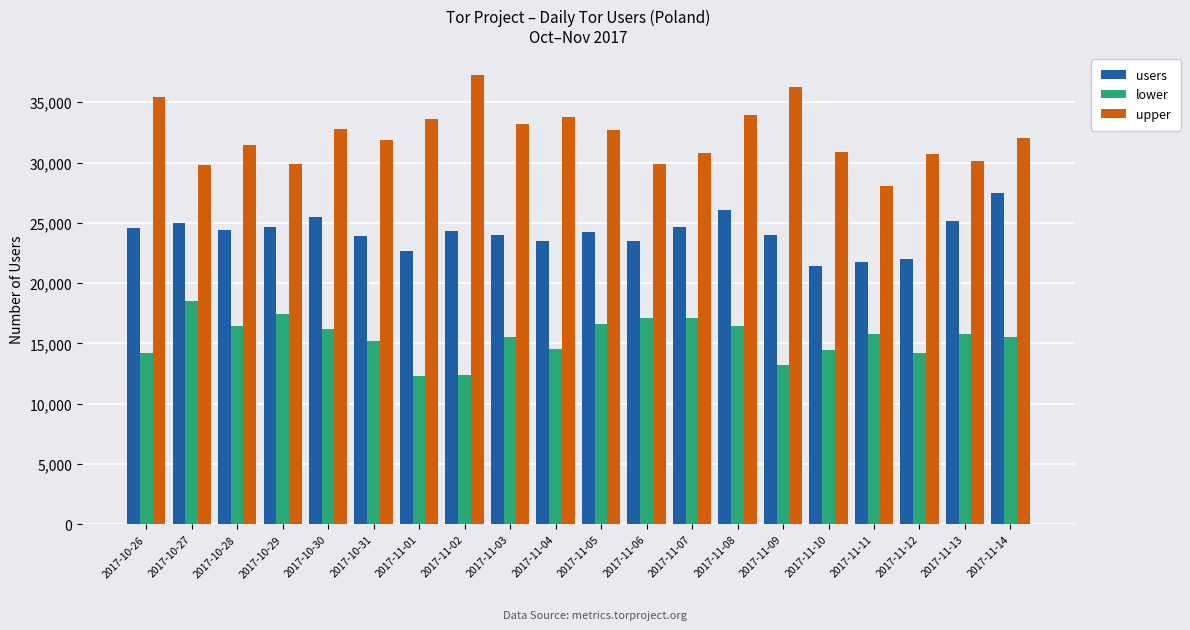

What is the difference between the maximum and second lowest values in the lower series?

6103